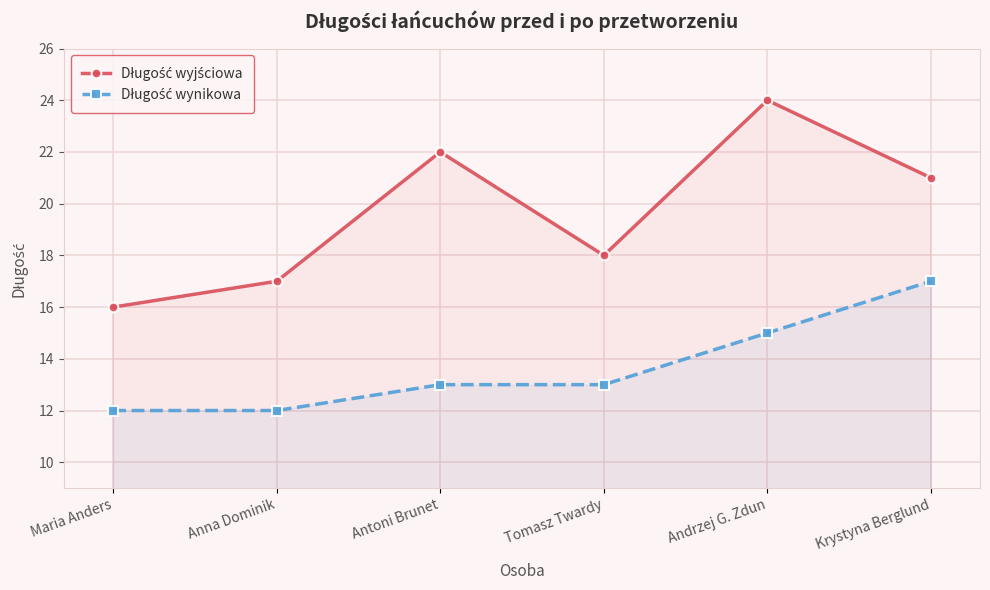

How many lines are shown in the chart?

2